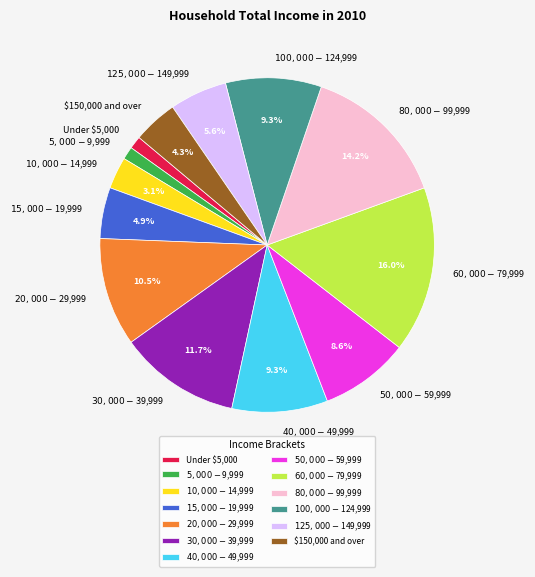

To the nearest percent, what is the combined percentage of $15,000-$19,999 and $150,000 and over?

9%